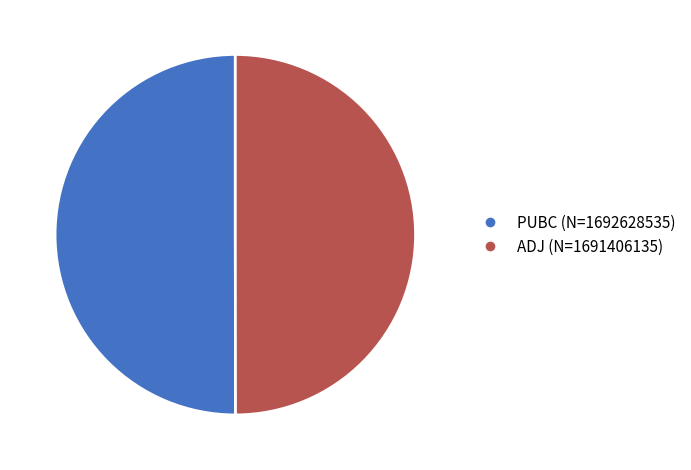

Approximately how many times larger is the value at ADJ (N=1691406135) compared to PUBC (N=1692628535)?

1.0